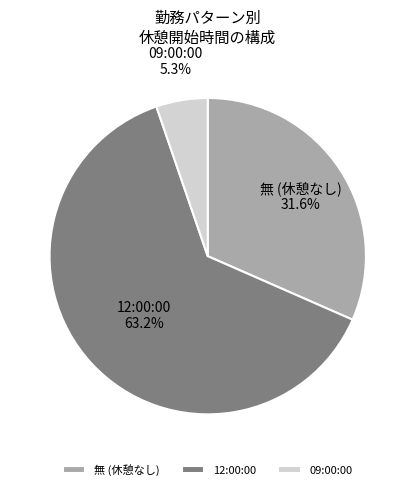

Which category has the smallest portion of the pie?

09:00:00